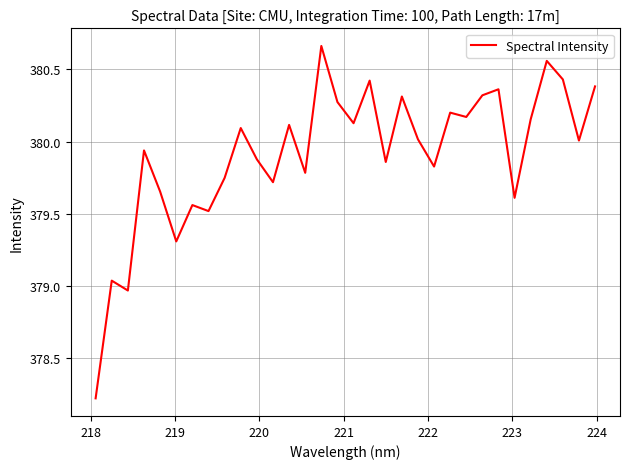

What is the difference between the second highest and minimum values?

2.3